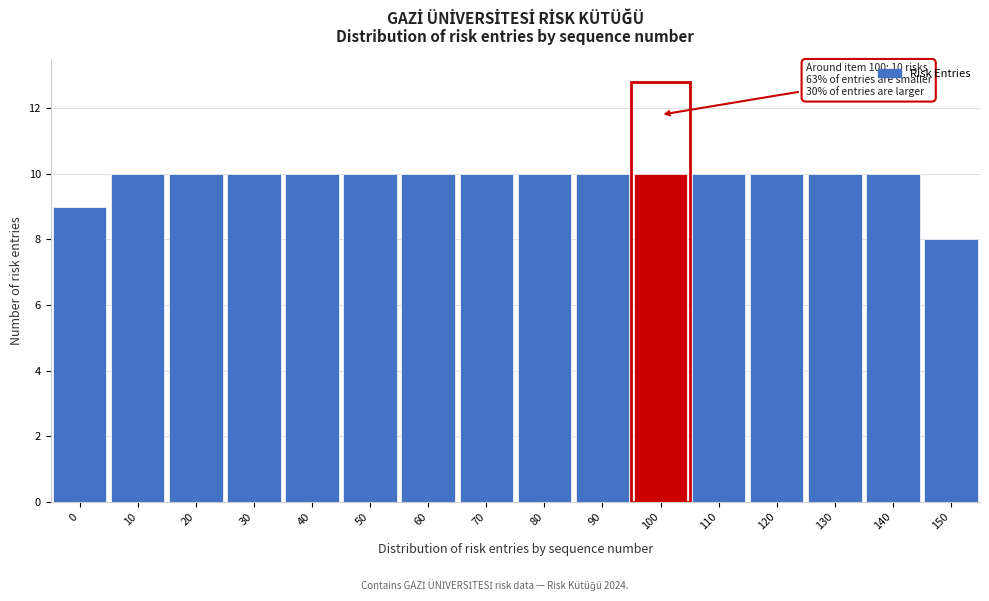

Reading left to right, list all the values displayed in this chart.

9	10	10	10	10	10	10	10	10	10	10	10	10	10	10	8